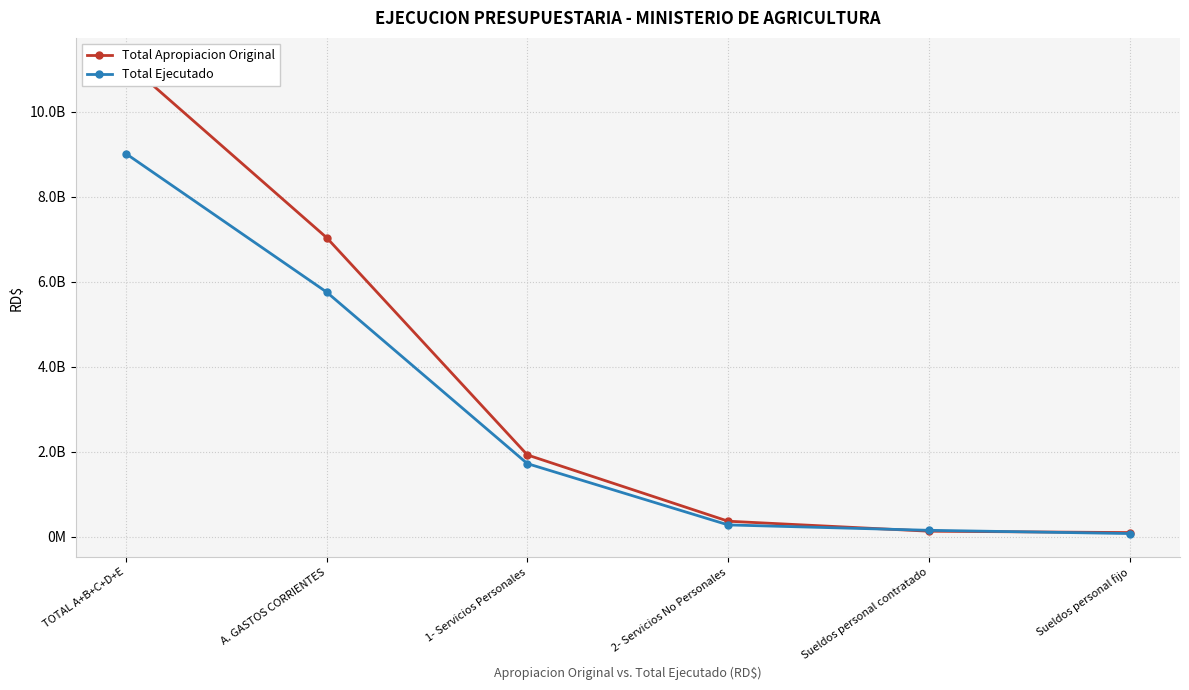

How many lines are shown in the chart?

2